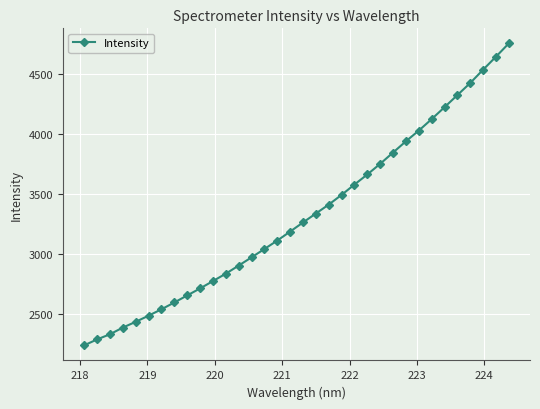

True or false: there are more than 0 points higher than both neighbors.

False